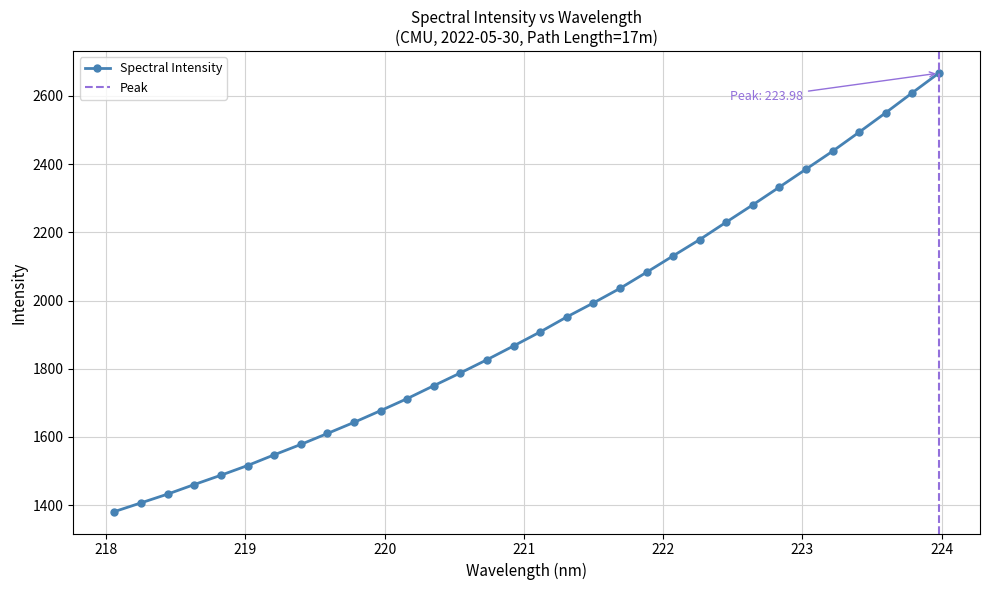

What is the smallest value displayed?

1380.8